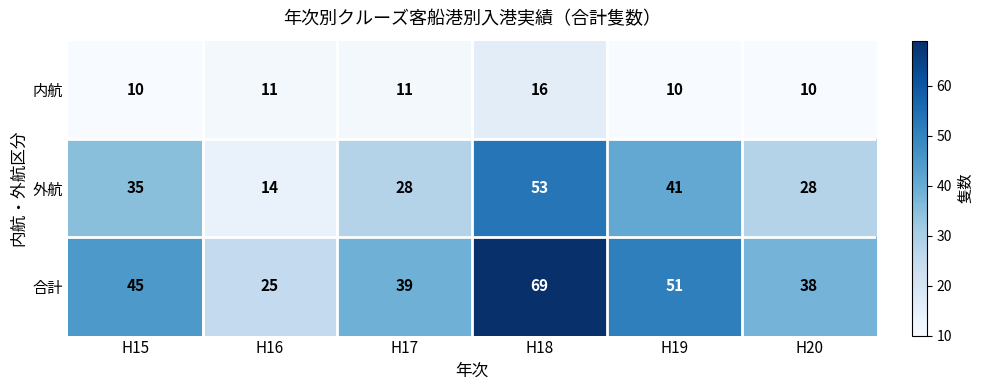

What is the greatest value displayed?

69